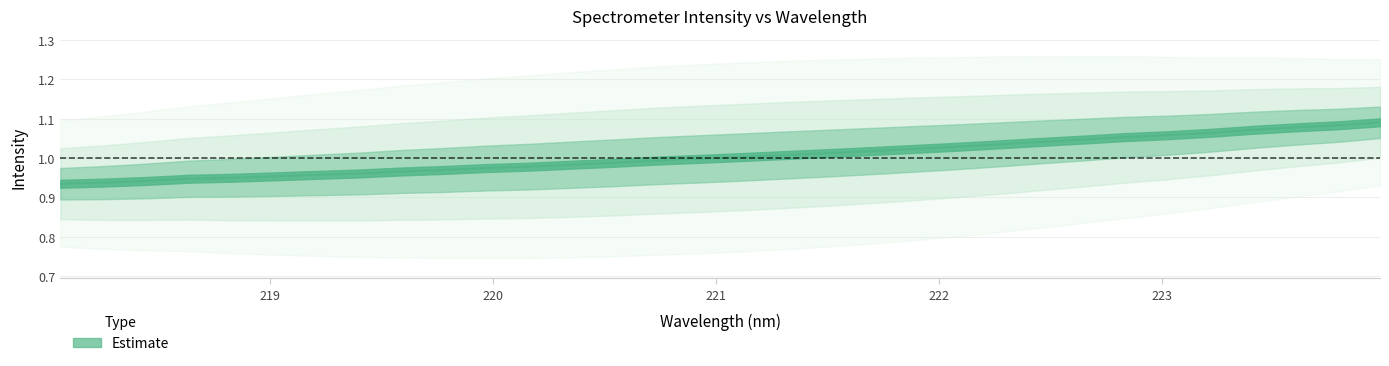

List the labels in order of value, smallest first.

218.0596, 218.2508, 218.442, 218.6332, 218.8244, 219.0156, 219.2067, 219.3979, 219.589, 219.7801, 219.9712, 220.1623, 220.3533, 220.5444, 220.7354, 220.9264, 221.1174, 221.3083, 221.4993, 221.6902, 221.8812, 222.0721, 222.263, 222.4538, 222.6447, 222.8355, 223.0264, 223.2172, 223.408, 223.5987, 223.7895, 223.9802